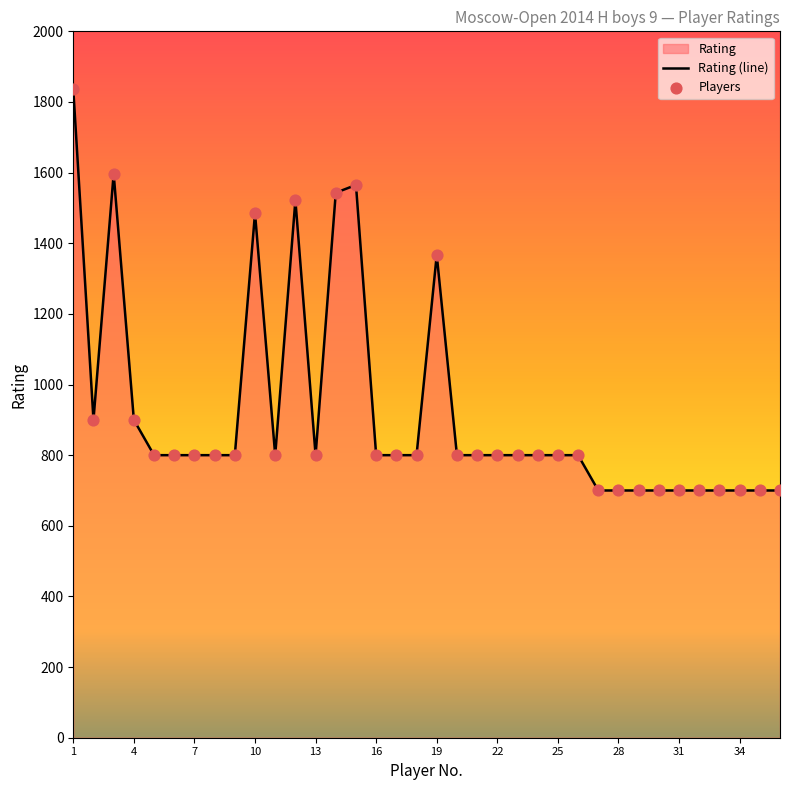

What is the change in value from 1 to 31?

-1136